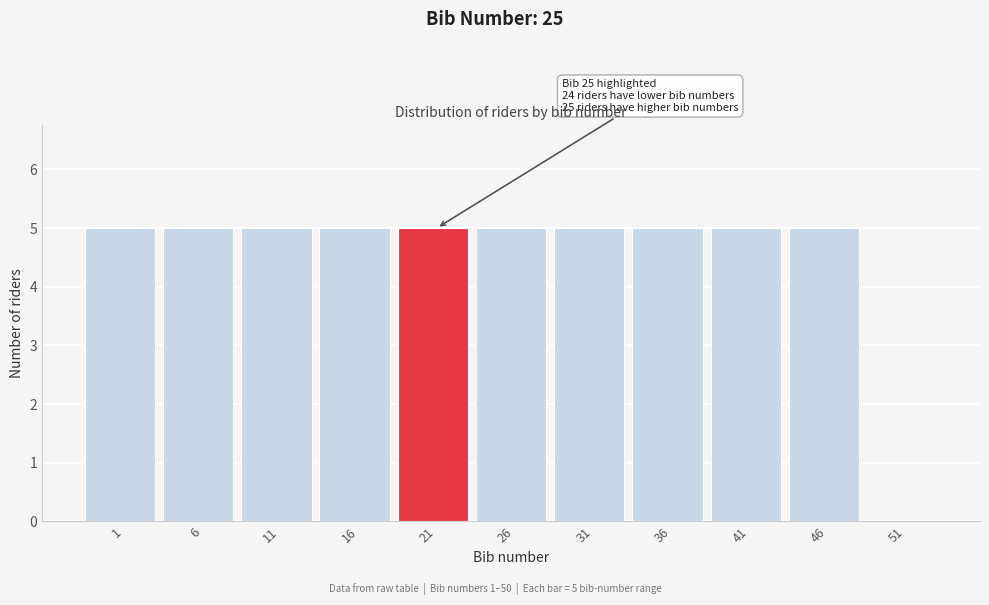

Reading left to right, extract all data points from this chart.

1=5	6=5	11=5	16=5	21=5	26=5	31=5	36=5	41=5	46=5	51=0